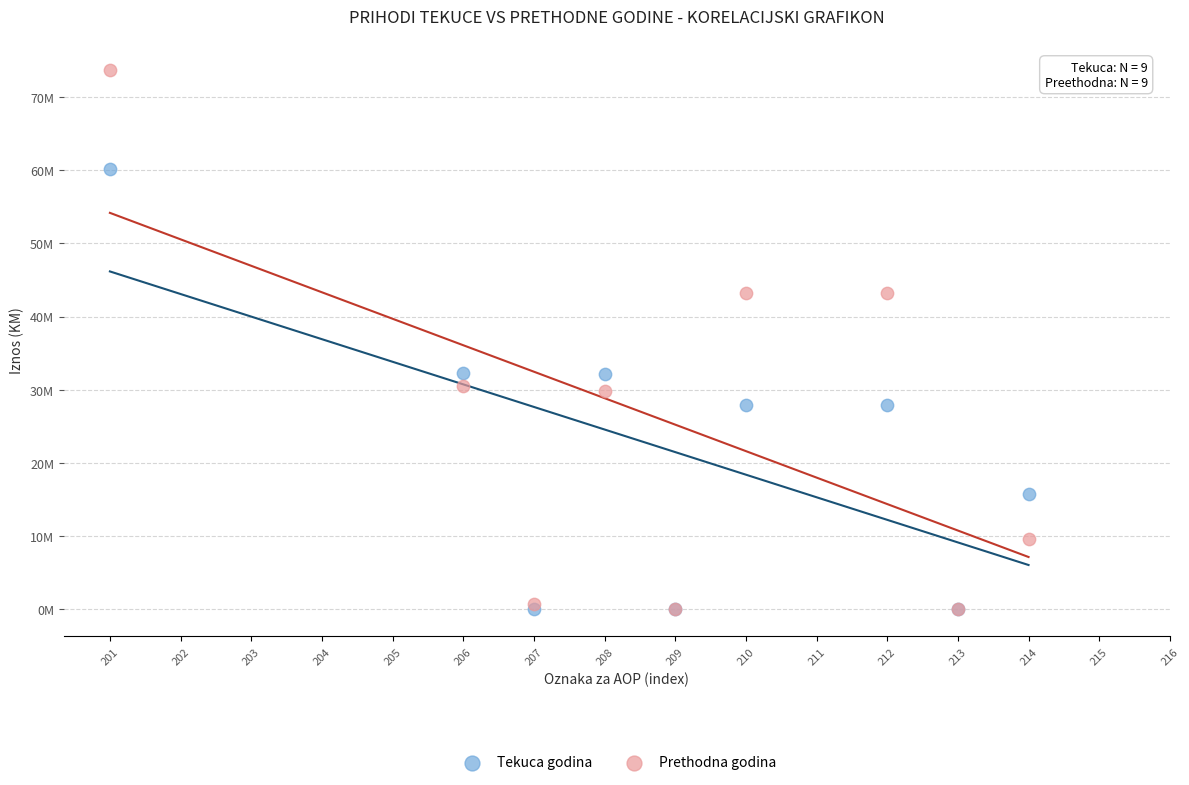

Which series has the widest spread of Y values?

Prethodna godina